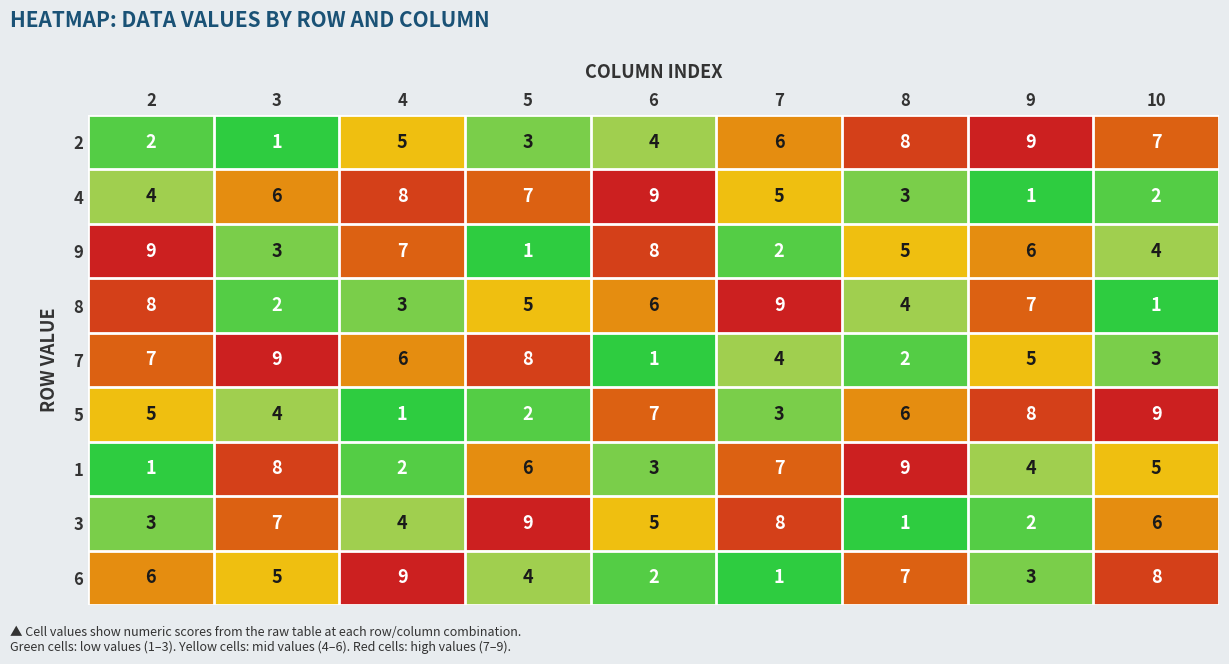

What is the sum of the 4 values at 6 and 9?

10